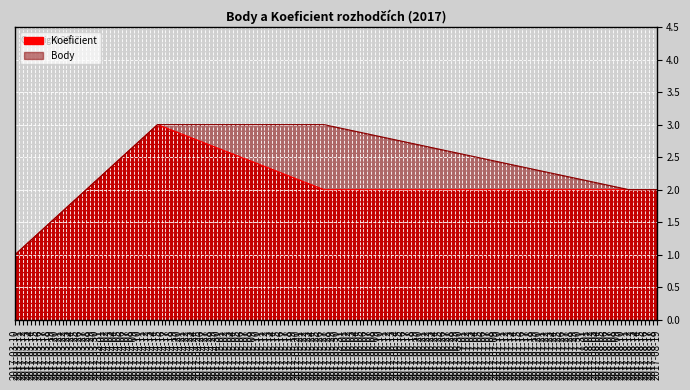

Is it true that Body equals 2 at 2017-08-12?

True